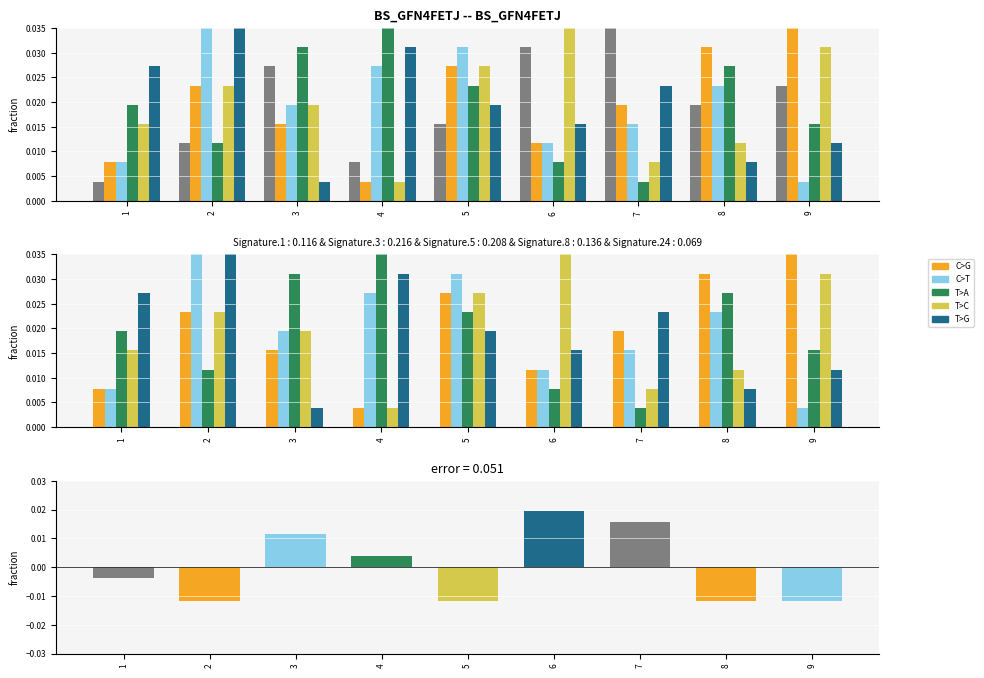

At how many categories does at least one series exceed 0?

9